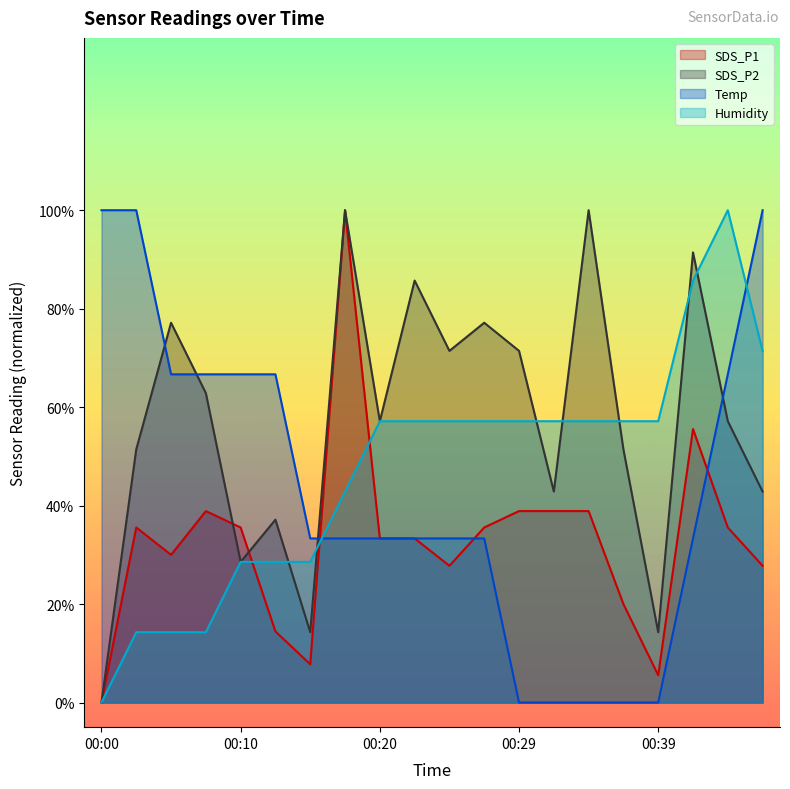

At 00:24, list the series in order from smallest to largest.

SDS_P1, Temp, Humidity, SDS_P2